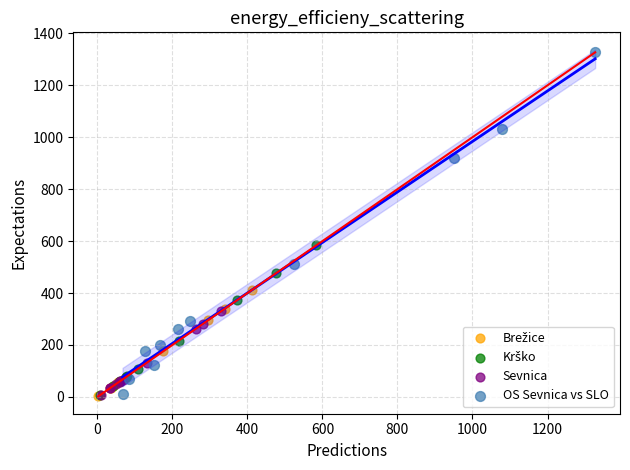

Which series has the widest spread of Y values?

OS Sevnica vs SLO